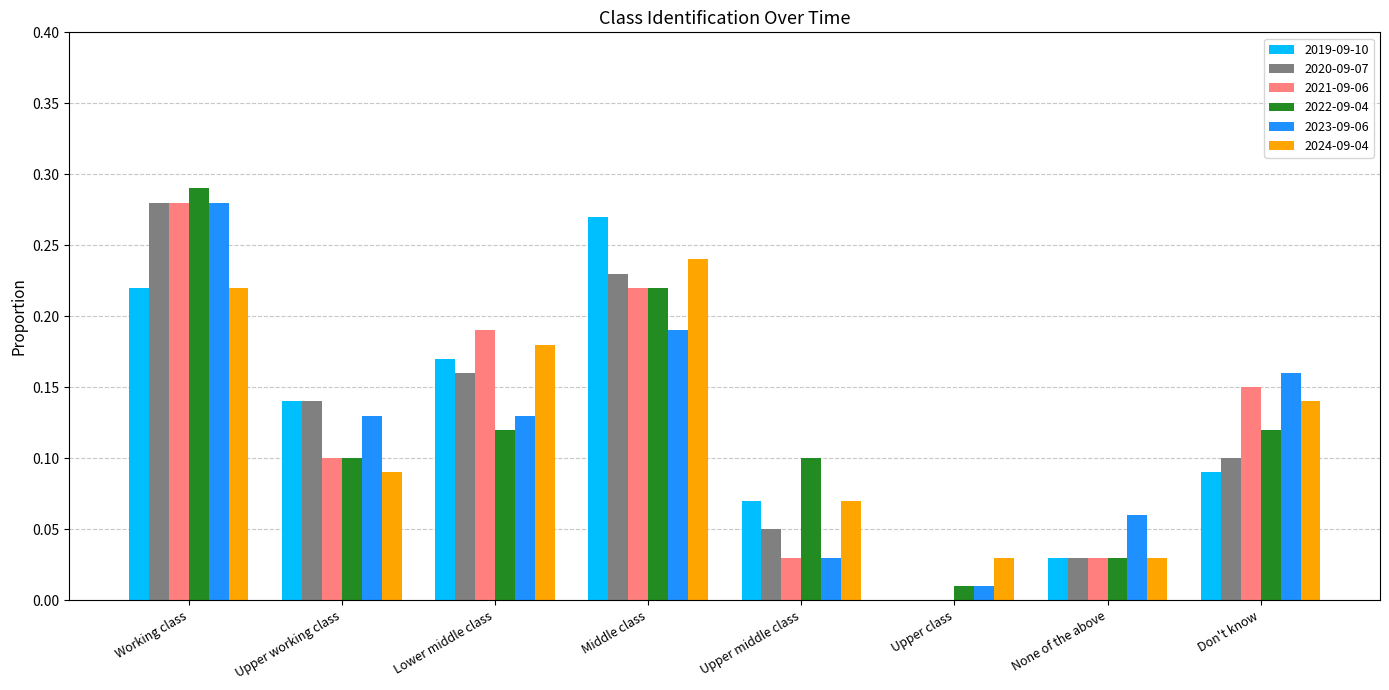

Which category has the highest value in the 2021-09-06 series?

Working class